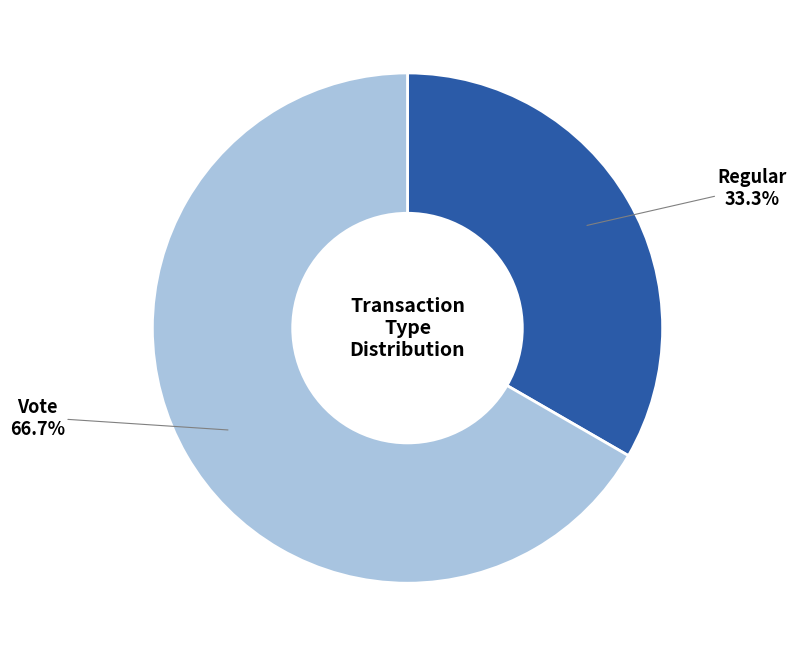

Is there any slice that represents more than half of the pie?

Yes